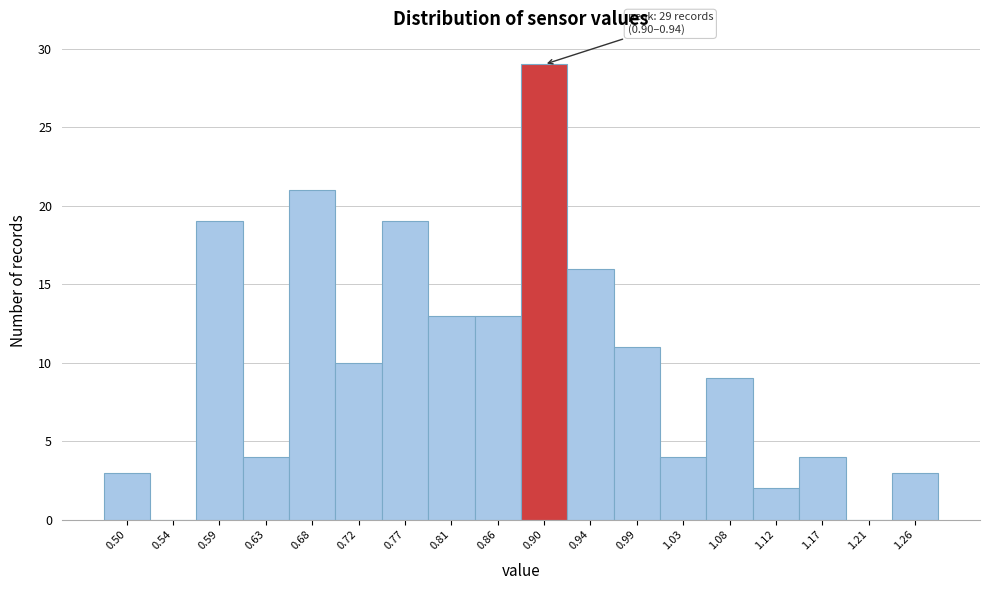

Reading right to left, extract all data points from this chart.

1.26=3	1.21=0	1.17=4	1.12=2	1.08=9	1.03=4	0.99=11	0.94=16	0.90=29	0.86=13	0.81=13	0.77=19	0.72=10	0.68=21	0.63=4	0.59=19	0.54=0	0.50=3